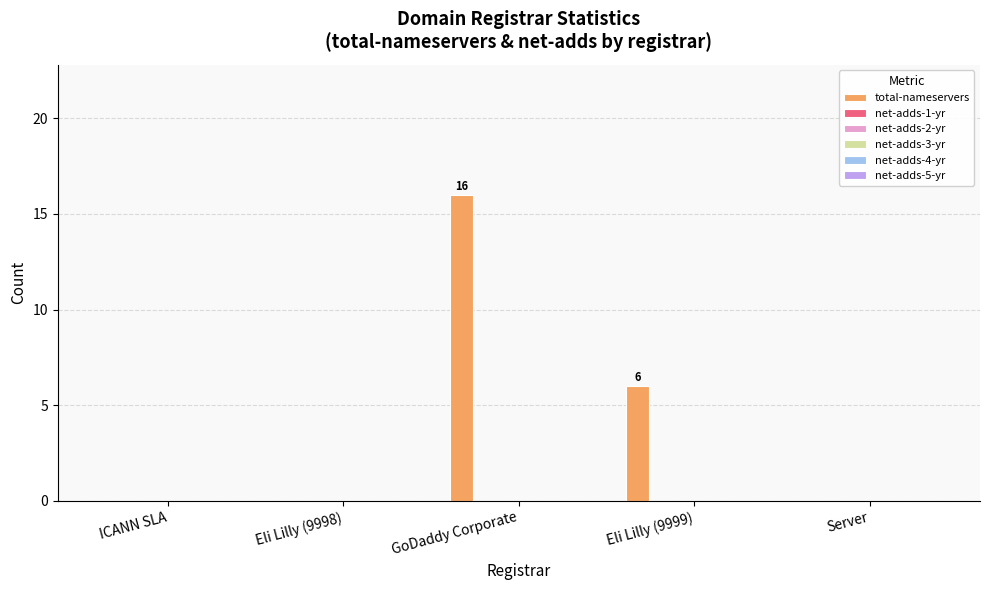

What is the sum of all values?

22